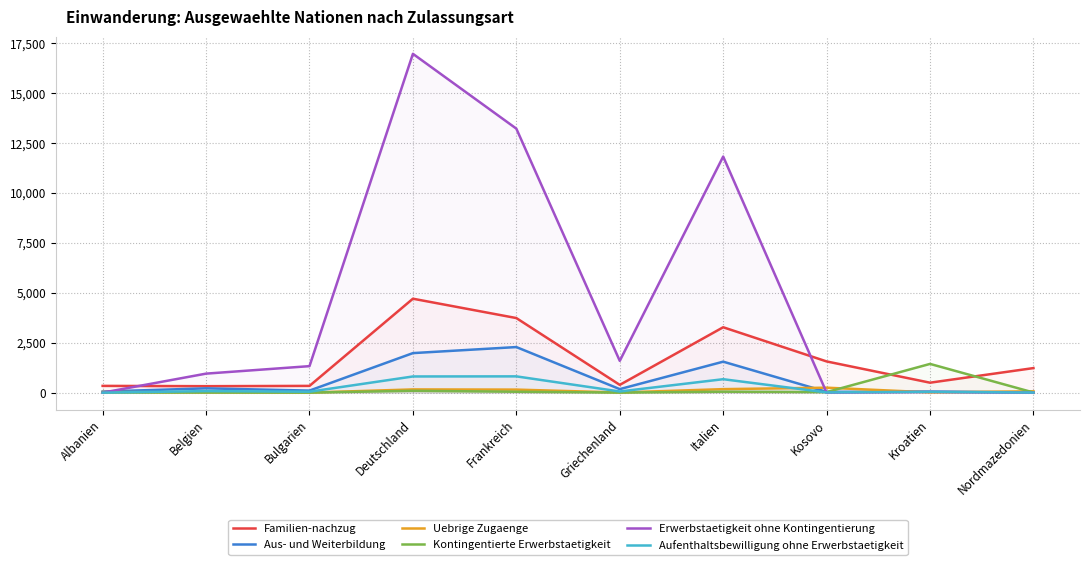

True or false: Kontingentierte Erwerbstaetigkeit and Aus- und Weiterbildung intersect in this chart.

True